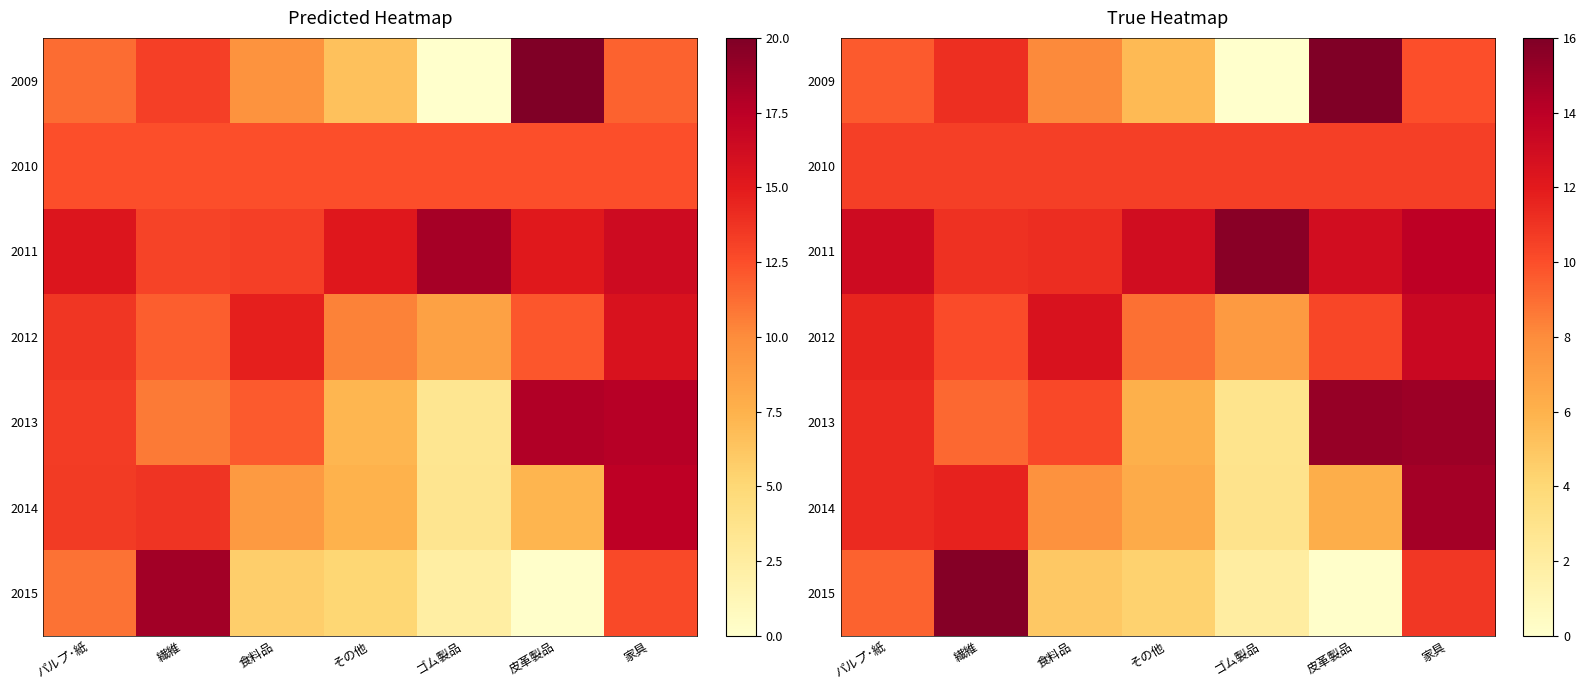

The 2012 series shows 2.4 at その他. True or false?

False